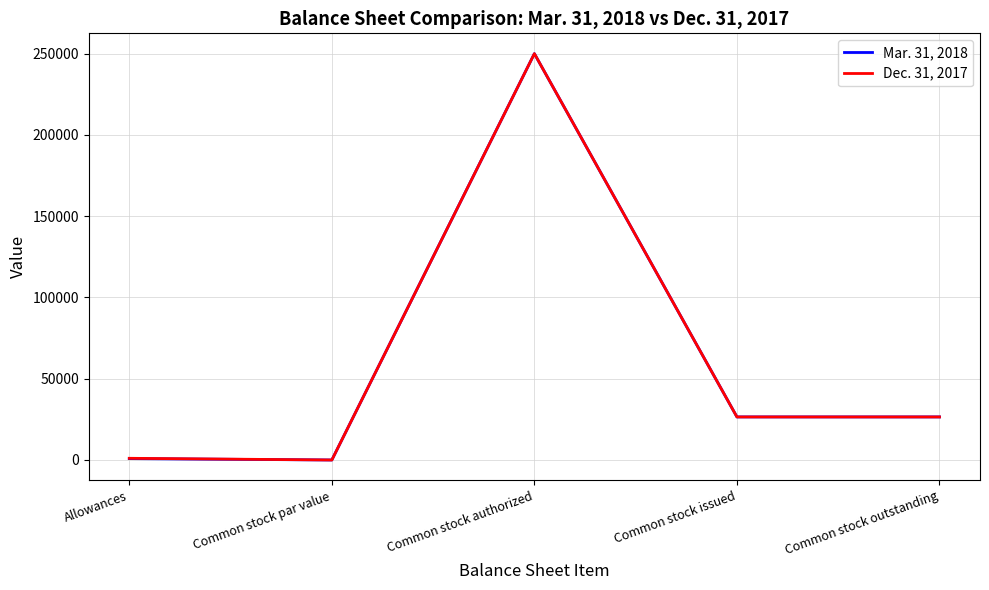

At which category does the chart reach its peak across all series?

Common stock authorized